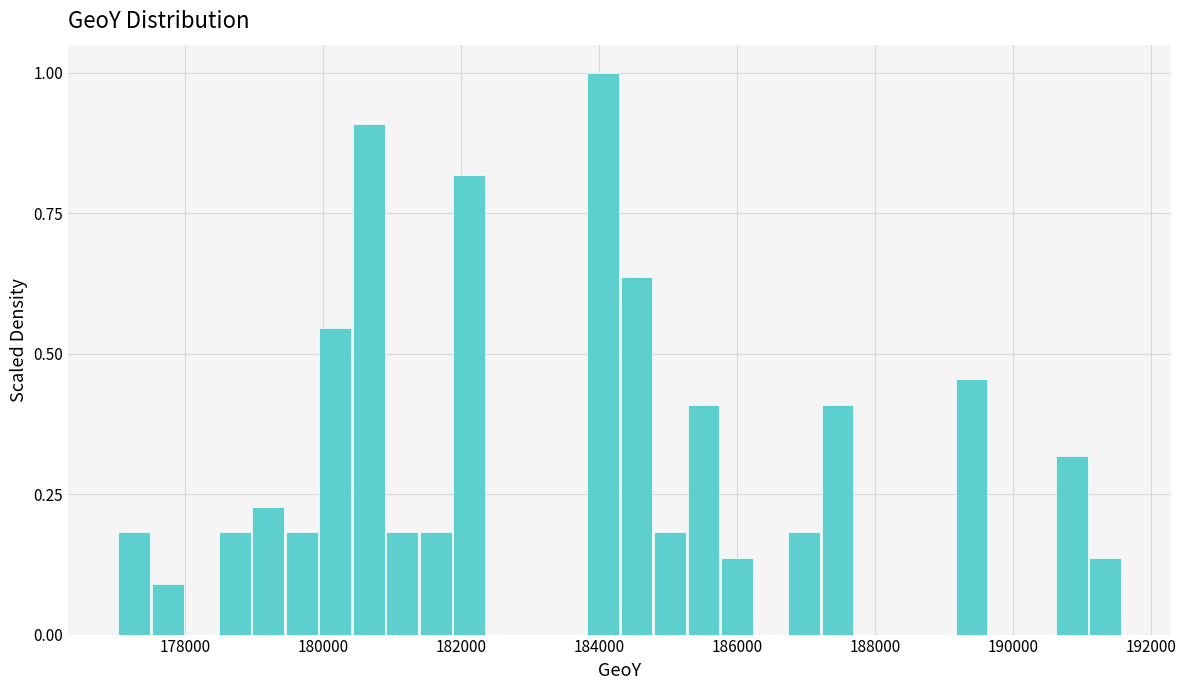

Around what value on the x-axis is the tallest bar? Give the approximate position of its centre, as read against the axis.

184000